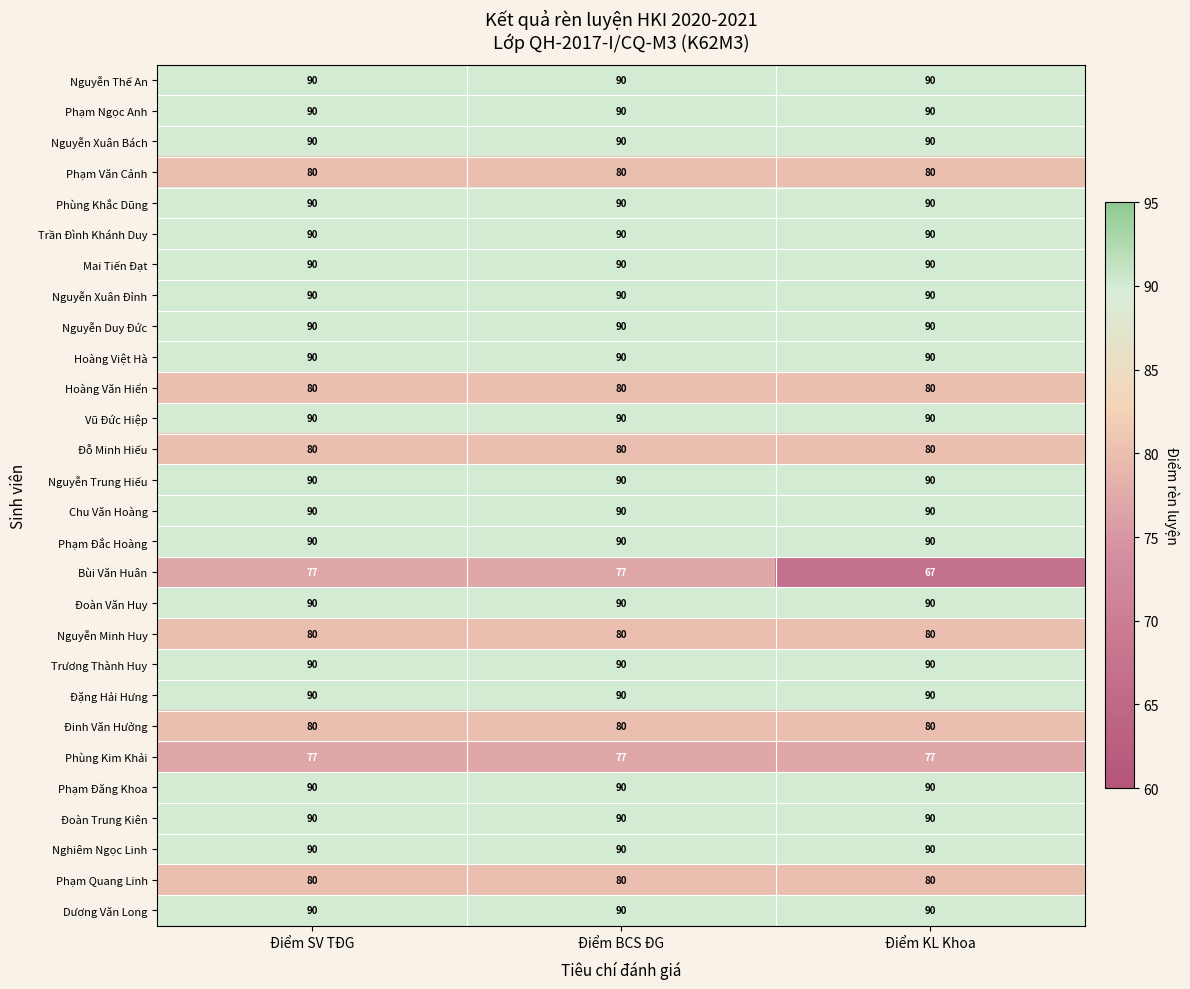

What value does the Phùng Khắc Dũng series have at Điểm KL Khoa?

90